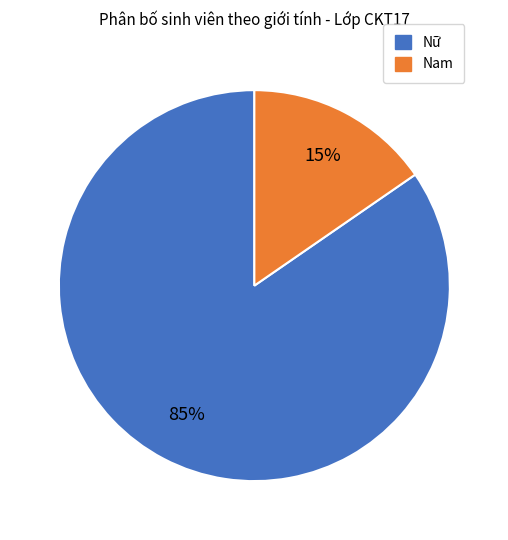

Is it true that Nữ is 97% of the pie?

False